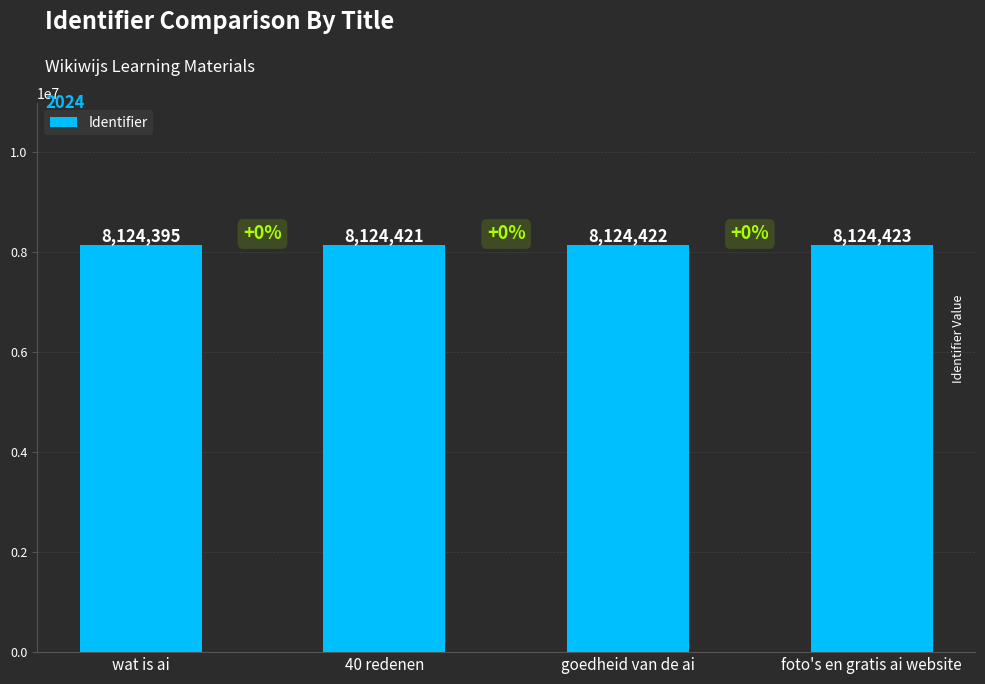

Rank the categories by value from lowest to highest.

wat is ai, 40 redenen, goedheid van de ai, foto's en gratis ai website